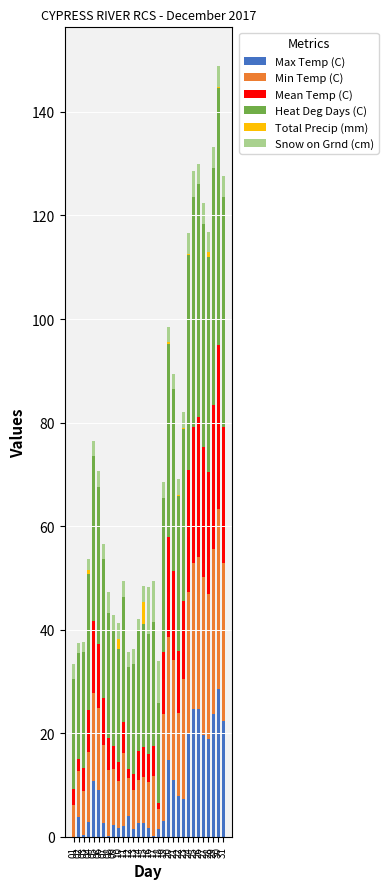

Are the bars horizontal?

No